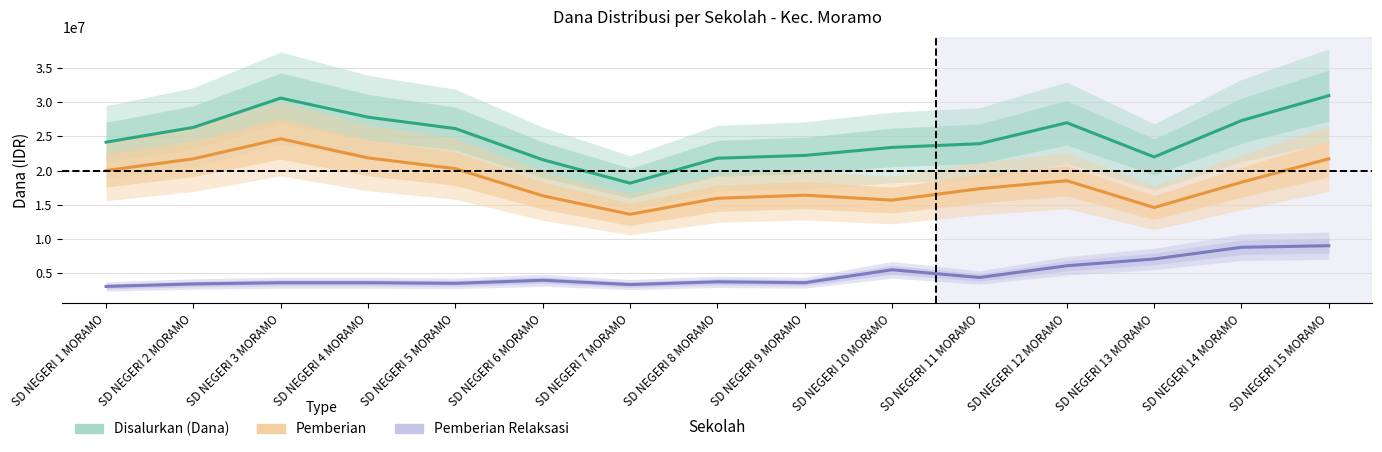

Count the number of categories in the chart.

15